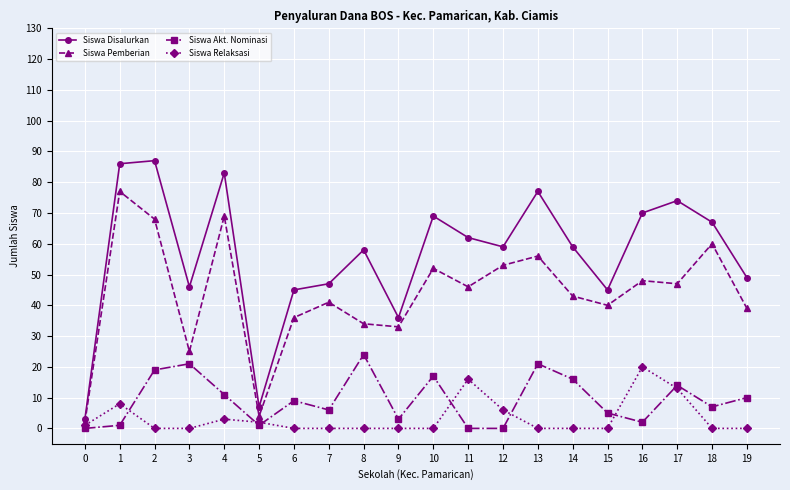

Which series has the largest total across all categories?

Siswa Disalurkan